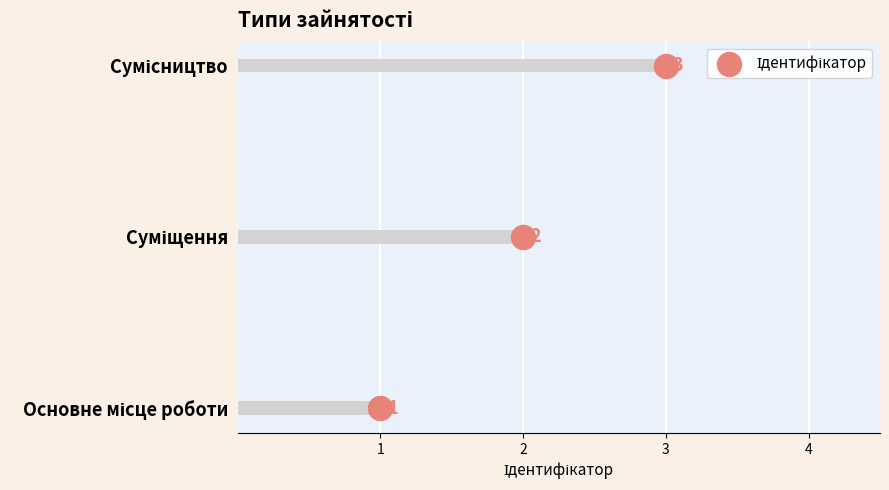

Between 2 and 1, which is larger?

2